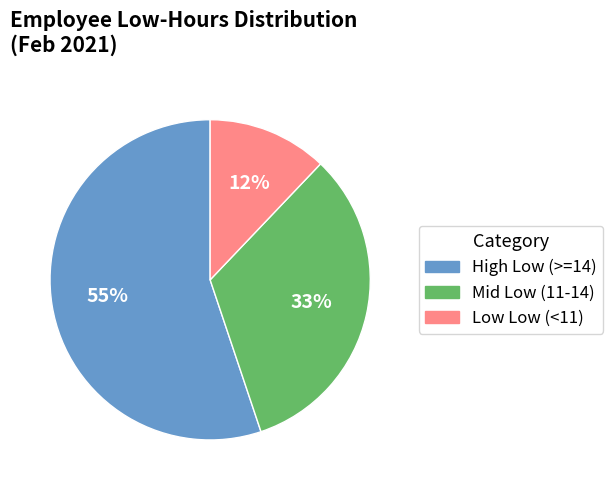

Is there any slice that represents more than half of the pie?

Yes